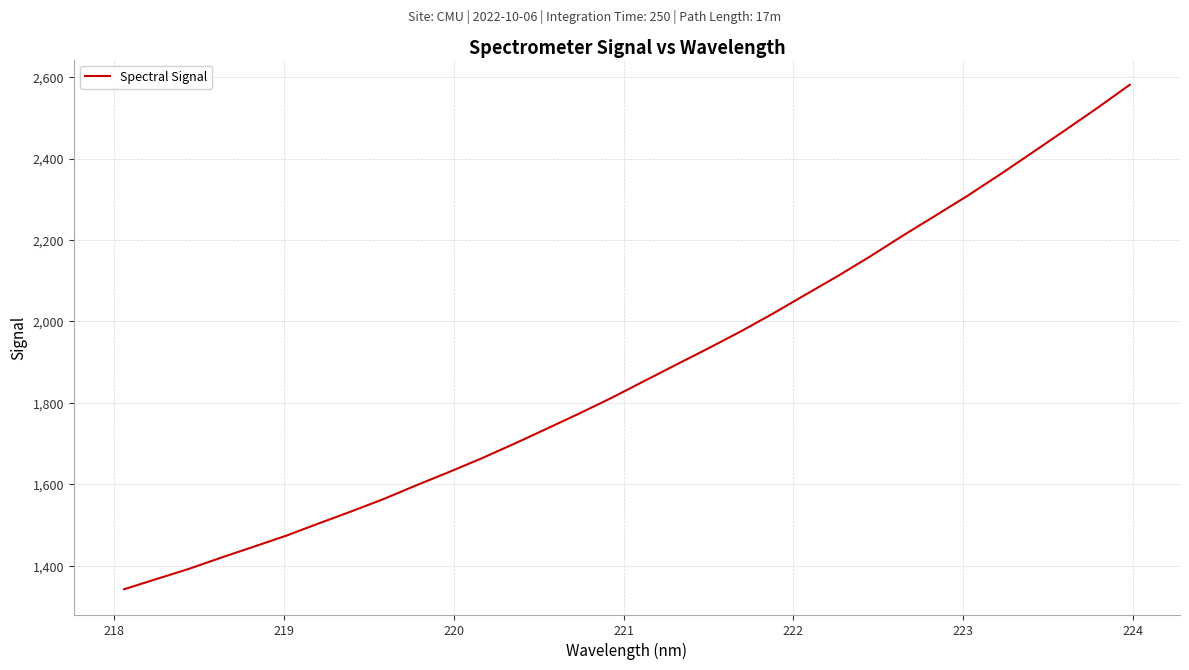

What is the difference between the maximum and minimum values?

1238.8